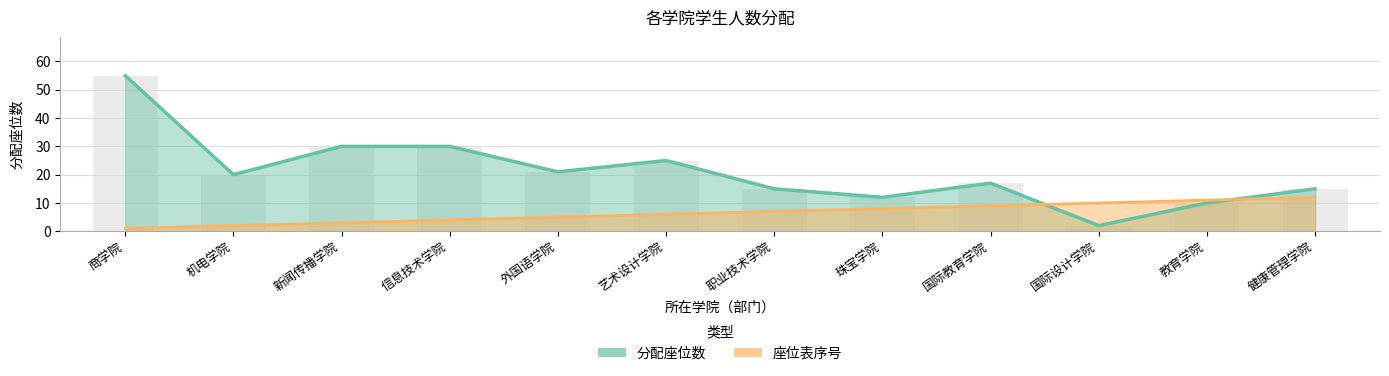

Which series has the largest total across all categories?

分配座位数